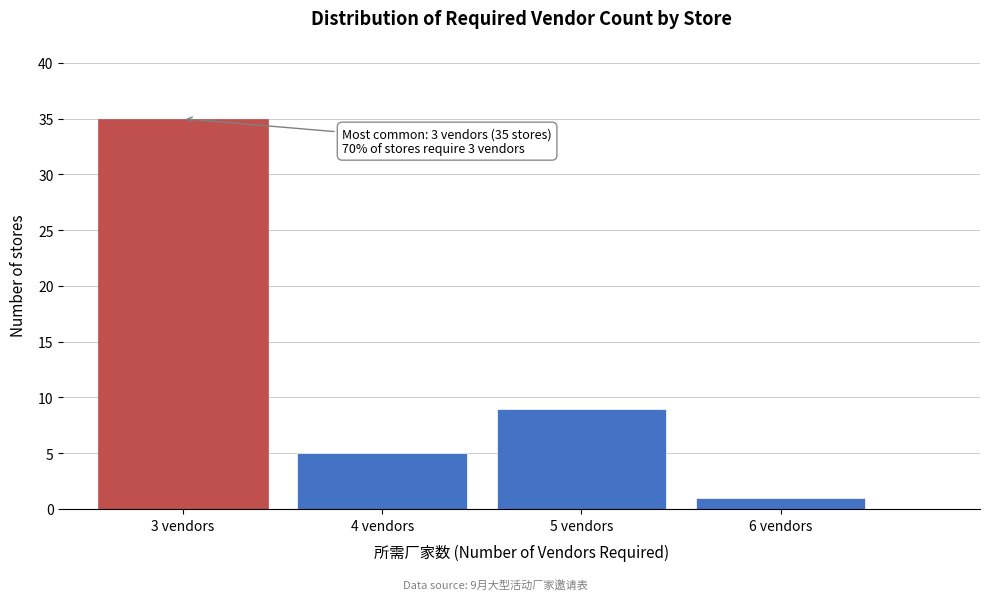

Over which range of the x-axis is the bar tallest?

2.5 to 3.5